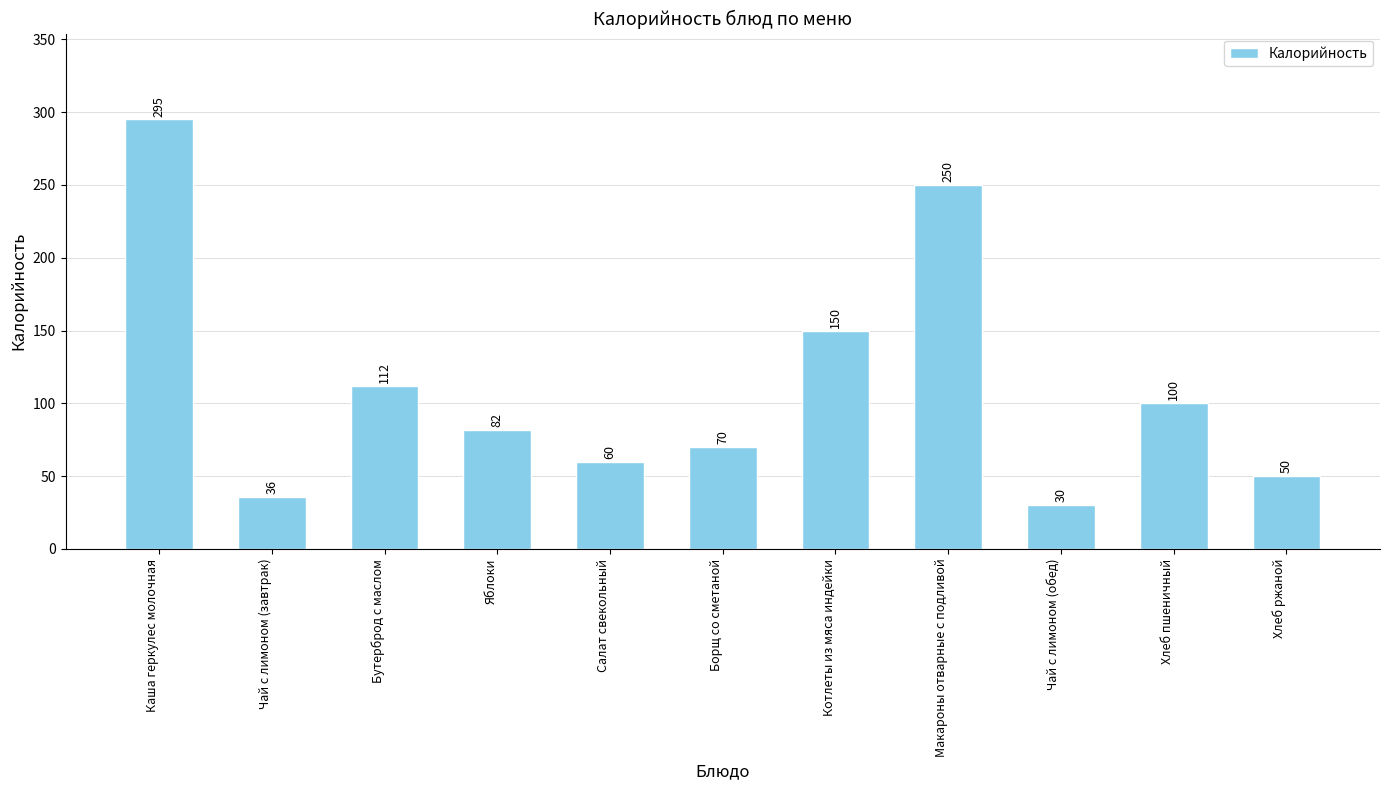

Does the chart contain any negative values?

No